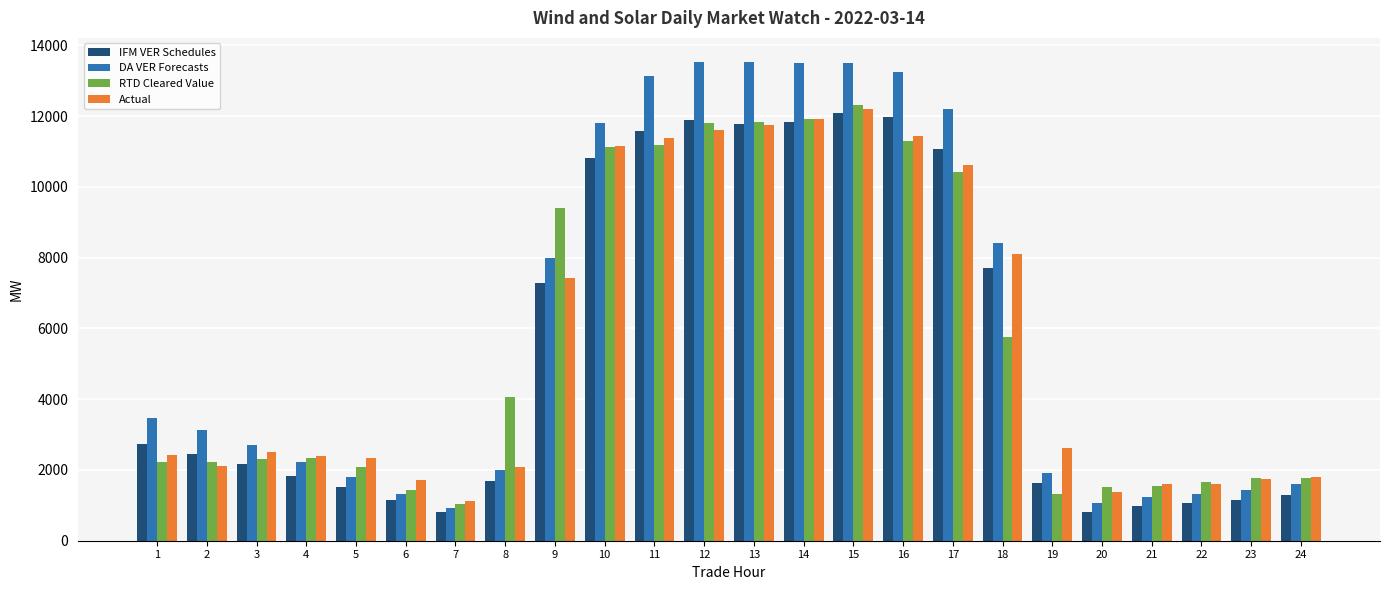

The value of RTD Cleared Value at 12 is 3999.1. True or false?

False